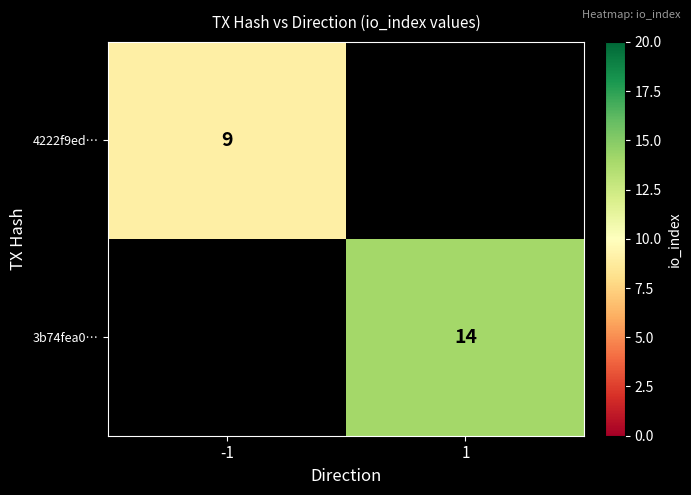

Is it true that 4222f9ed… equals 2.8 at -1?

False